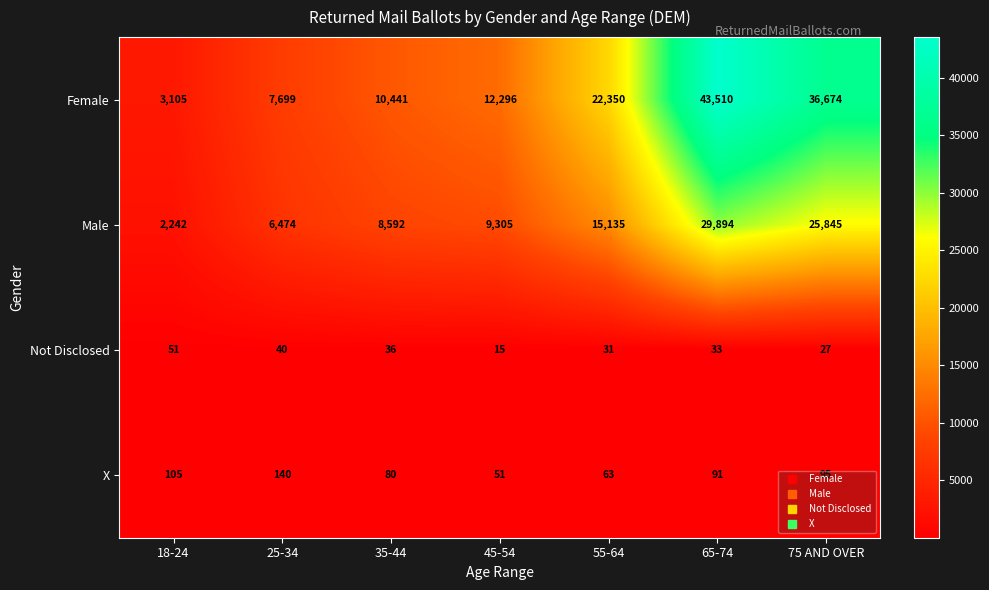

Which series has the widest spread of values?

Female